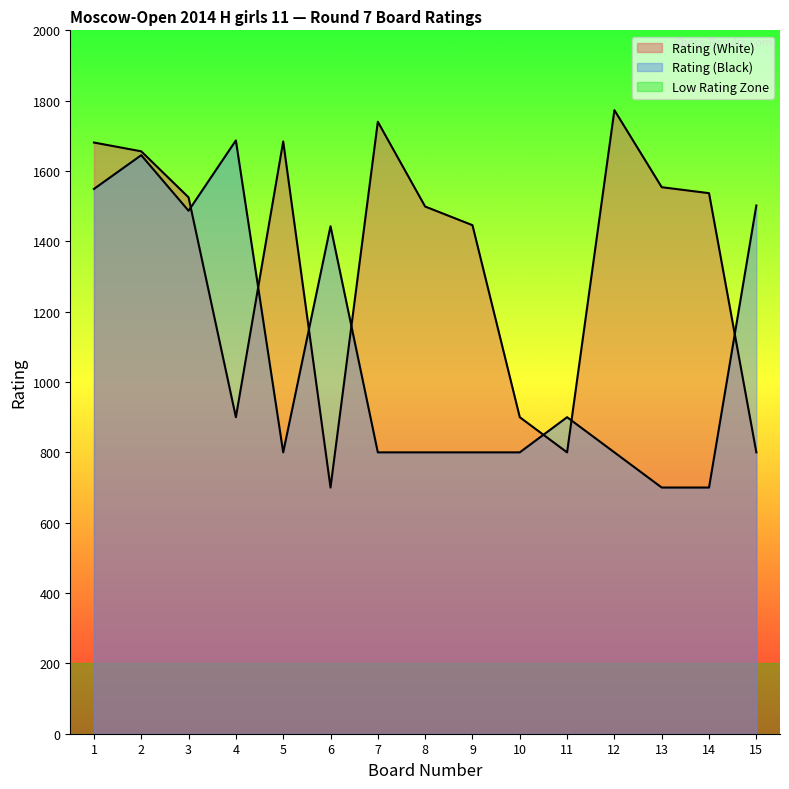

What is the value of the Rating (White) point at the 4th from the left?

900